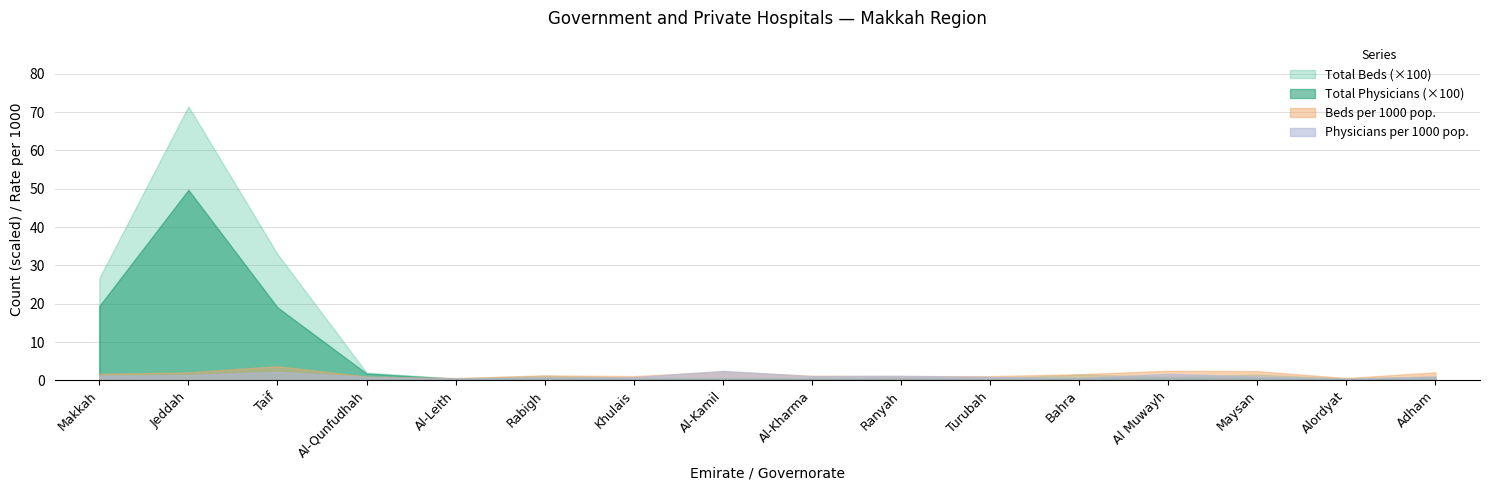

Rank the categories by Gov Hospitals value from lowest to highest.

Al-Qunfudhah, Al-Leith, Rabigh, Khulais, Al-Kamil, Al-Kharma, Ranyah, Turubah, Bahra, Alordyat, Adham, Al Muwayh, Maysan, Makkah, Taif, Jeddah